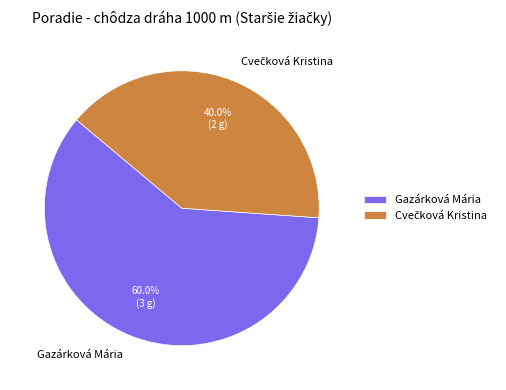

To the nearest percent, what is the difference between the largest and smallest slice percentages?

20%